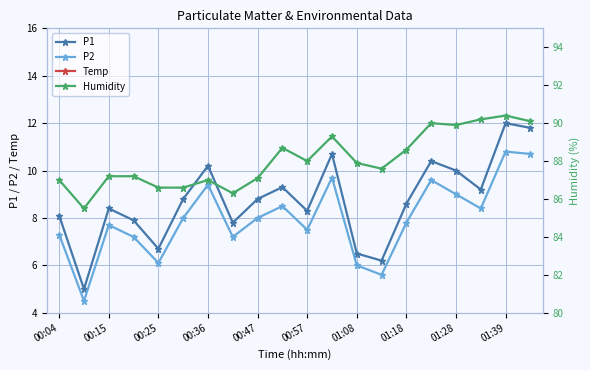

How many interior local valleys does the P1 series have?

6